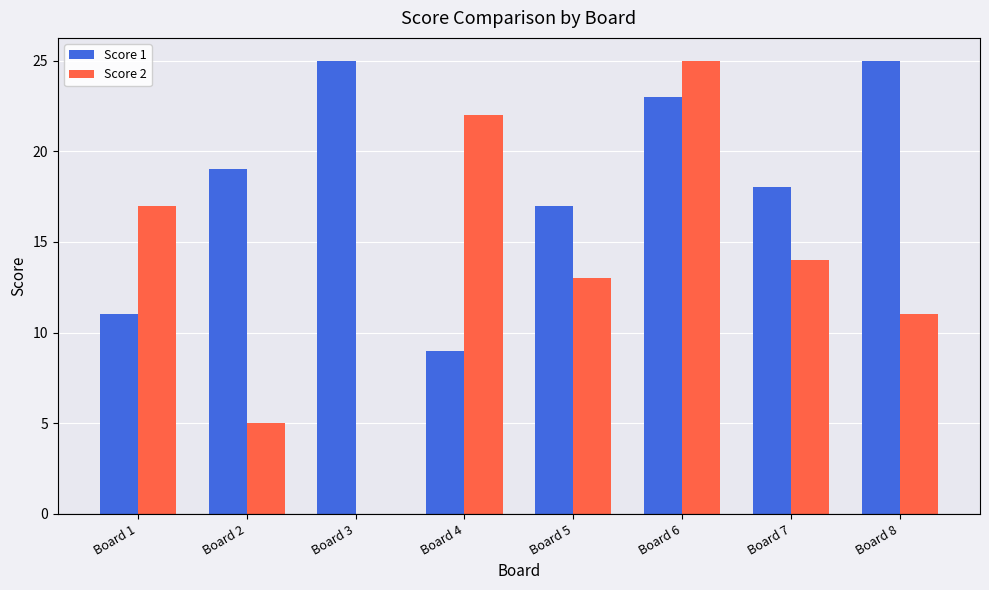

What is the total value across all series at Board 4?

31